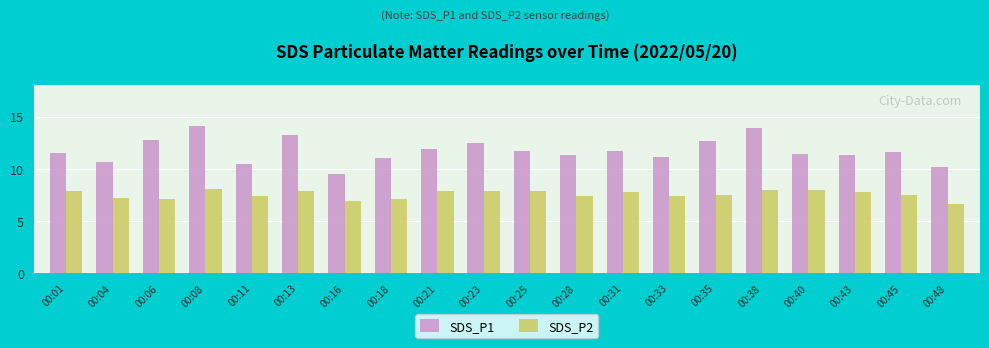

What is the minimum value for SDS_P1?

9.5